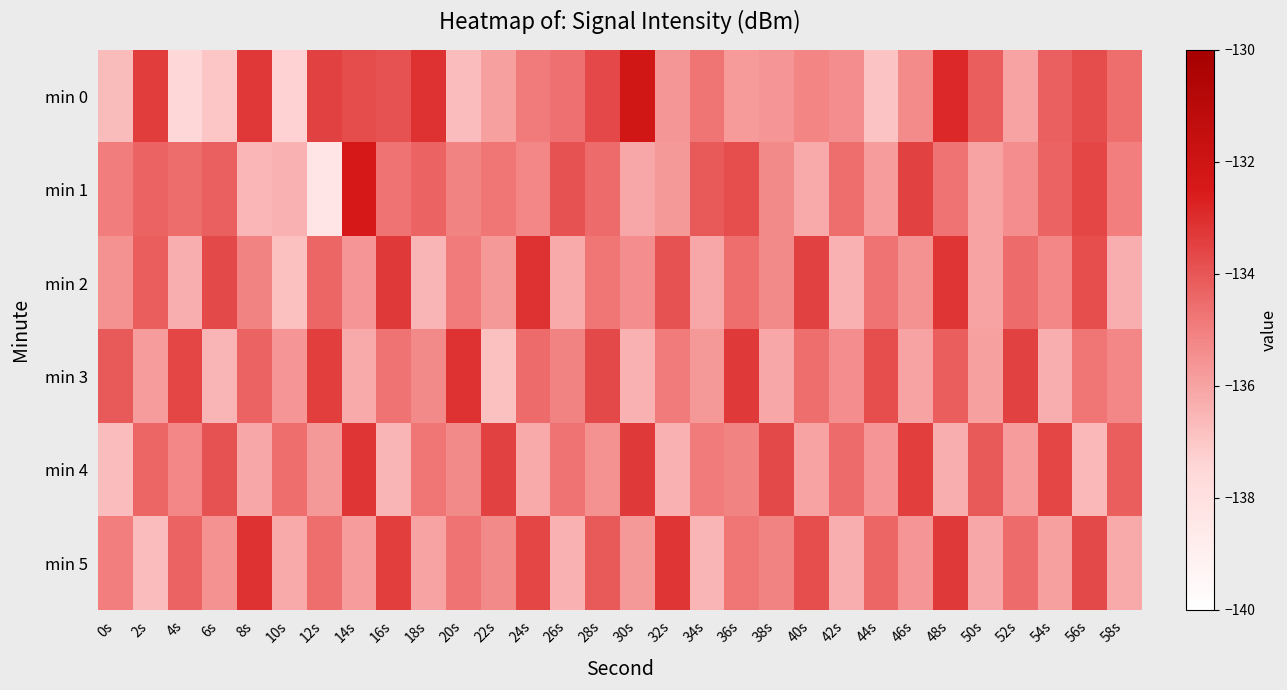

Rank the categories by min 1 value from highest to lowest.

14s, 46s, 56s, 36s, 26s, 34s, 6s, 54s, 18s, 2s, 28s, 4s, 42s, 48s, 16s, 22s, 0s, 58s, 20s, 24s, 38s, 52s, 32s, 44s, 50s, 30s, 40s, 10s, 8s, 12s